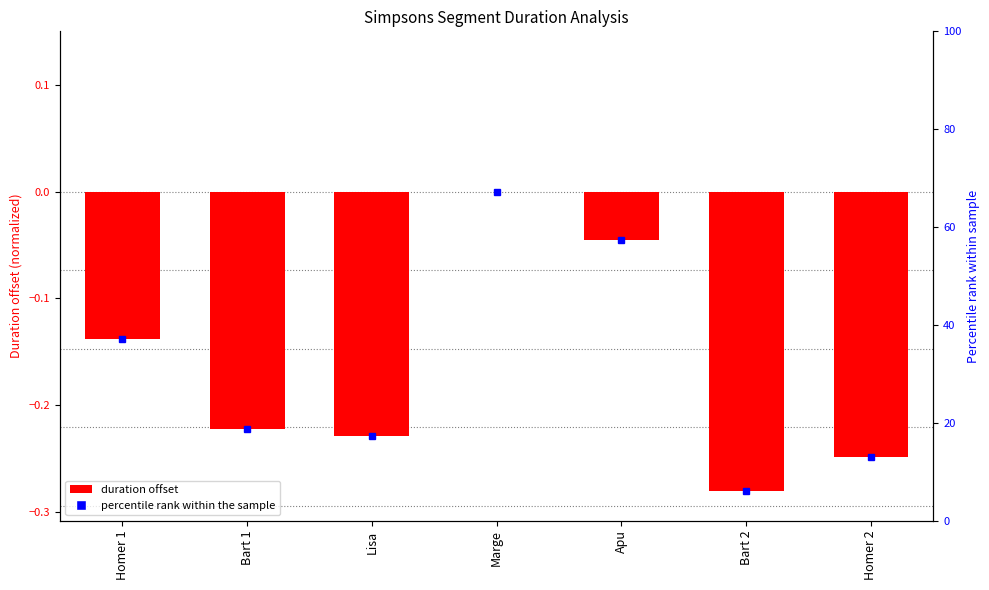

Reading left to right, what are all the values shown in this chart?

Homer 1=-0.1	Bart 1=-0.2	Lisa=-0.2	Marge=0.0	Apu=-0.0	Bart 2=-0.3	Homer 2=-0.2